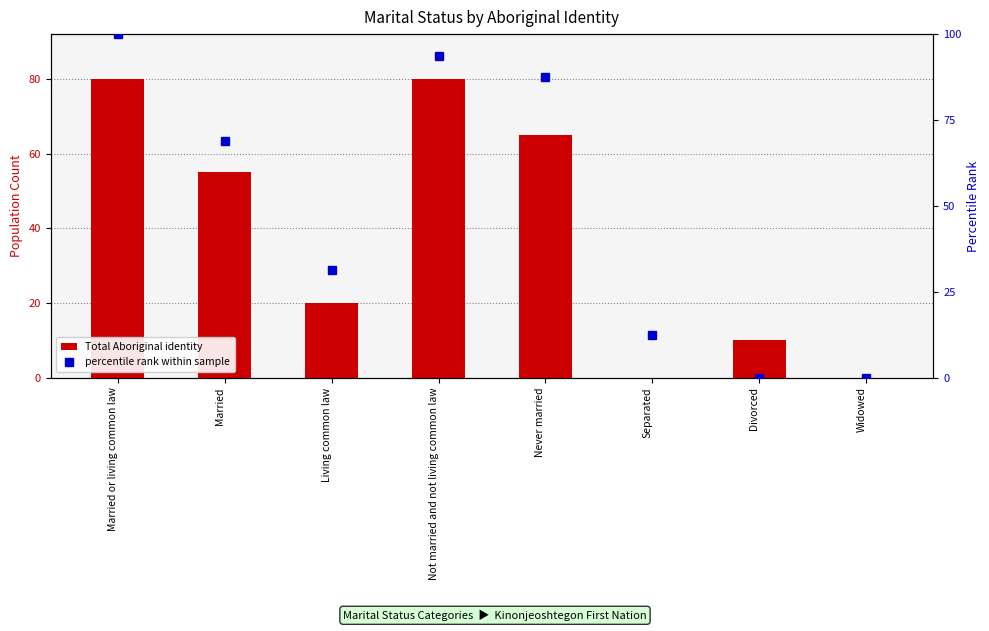

Which category has the highest value in the Total Aboriginal identity series?

Married or living common law